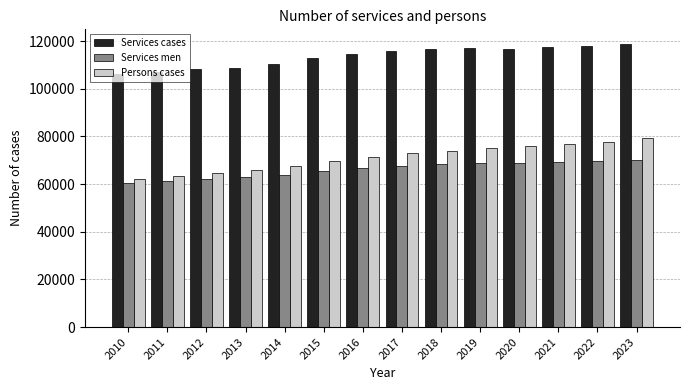

What is the difference between the maximum and second lowest values in the Persons cases series?

15835